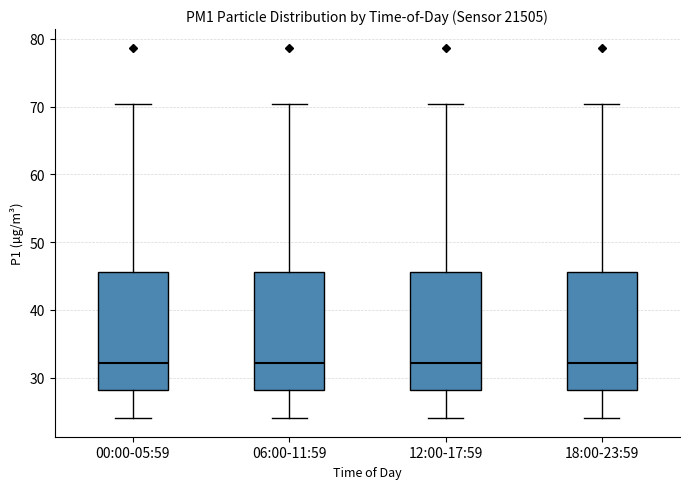

Reading left to right, transcribe this box plot: for each box, give where its median line is, the range the box spans, and where its two whiskers end, as read against the y-axis. The values are not printed on the chart, so give them approximately, as read against the axis.

00:00-05:59: median 32, box 28 to 46, whiskers 24 to 70
06:00-11:59: median 32, box 28 to 46, whiskers 24 to 70
12:00-17:59: median 32, box 28 to 46, whiskers 24 to 70
18:00-23:59: median 32, box 28 to 46, whiskers 24 to 70